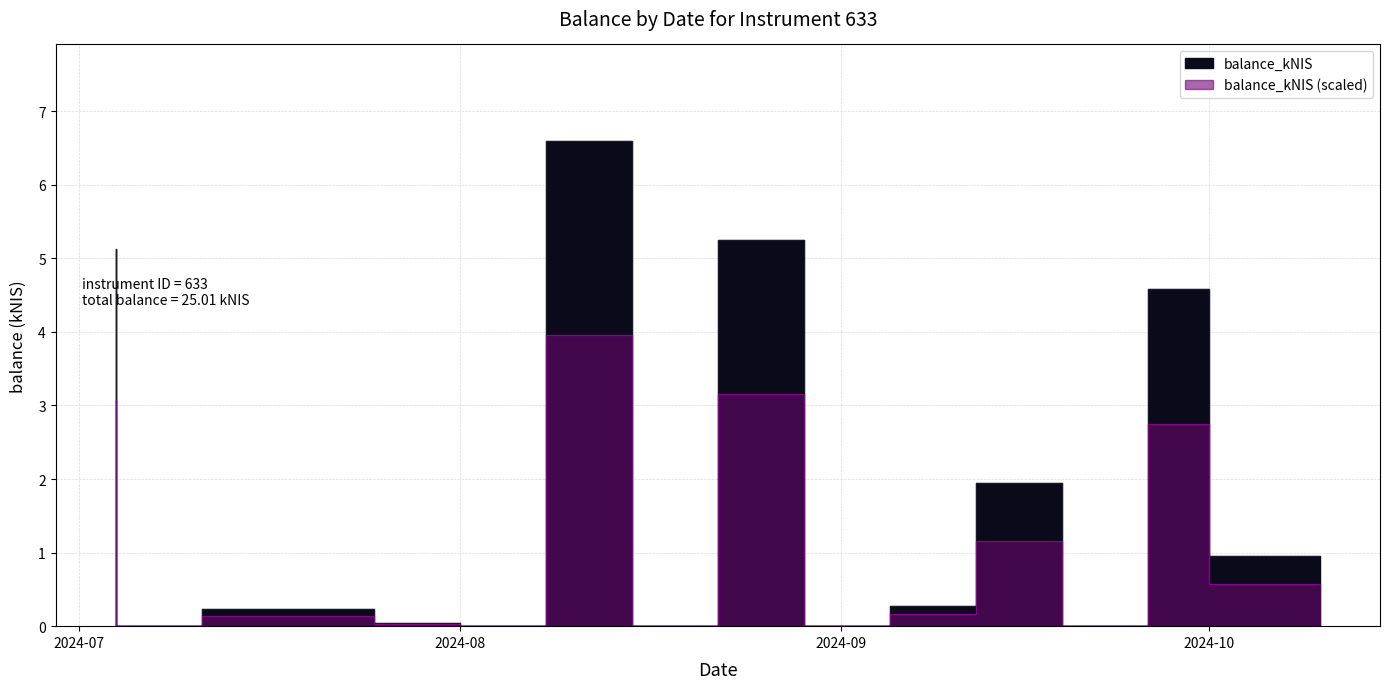

What is the label of the 11th point from the right?

2024-08